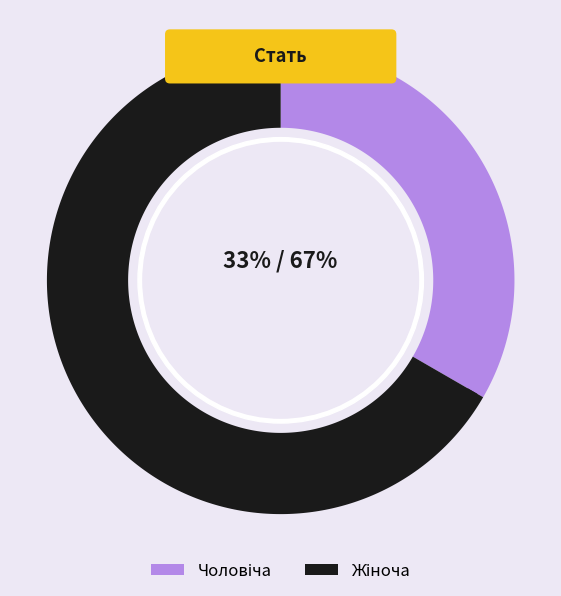

The Жіноча slice represents 67% of the pie. True or false?

True